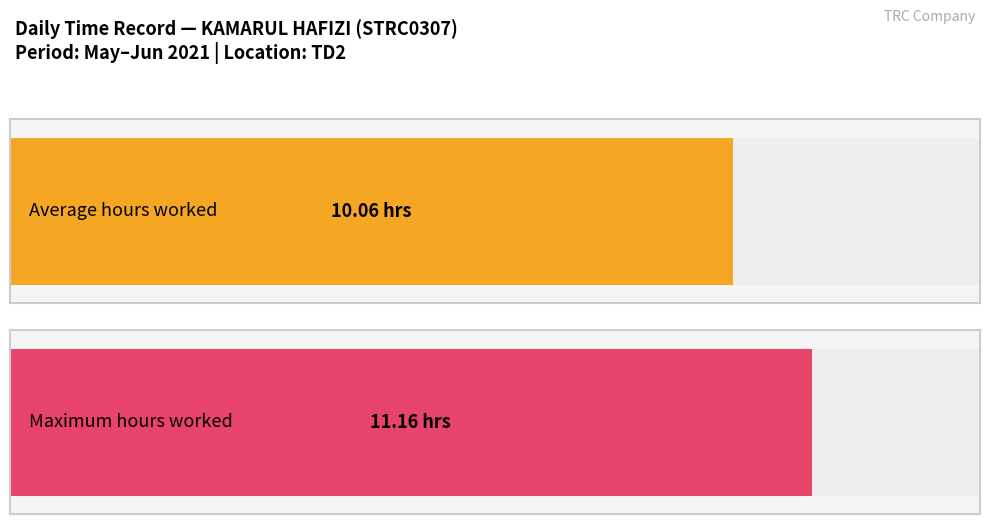

True or false: the data shows -7.1 at 23-Sun.

False